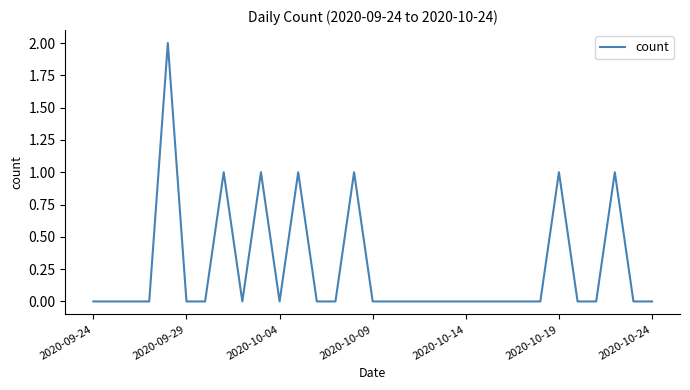

How many lines are shown in the chart?

1